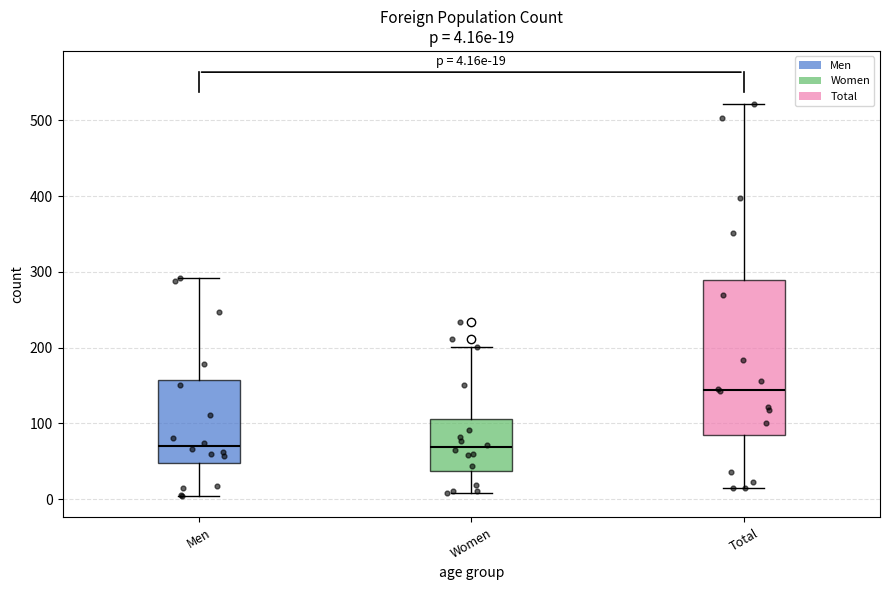

Which box is the tallest, from its lower edge to its upper edge?

Total